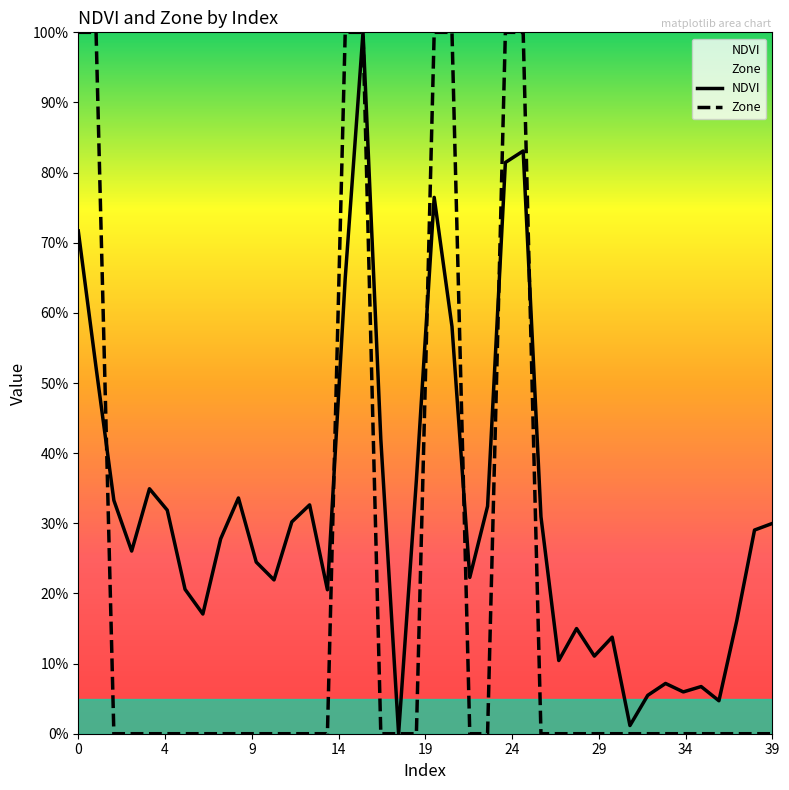

What is the difference between the highest and lowest values at 38?

0.3